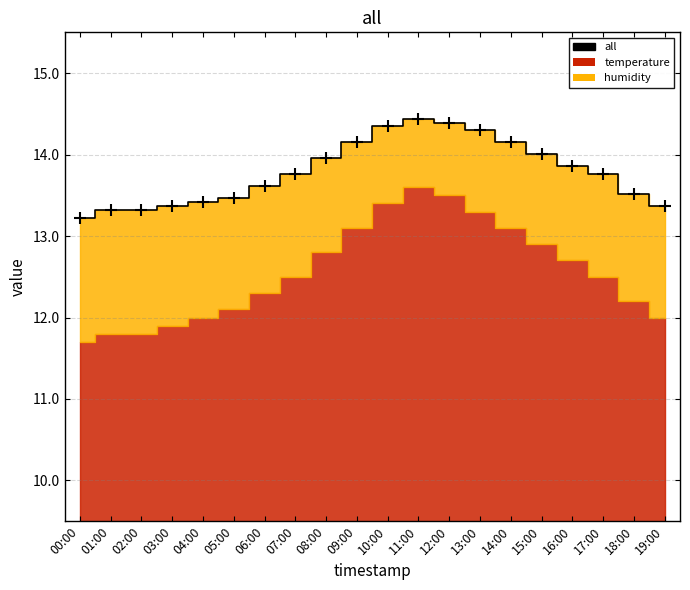

What is the change in value from 01:00 to 11:00?

+1.1